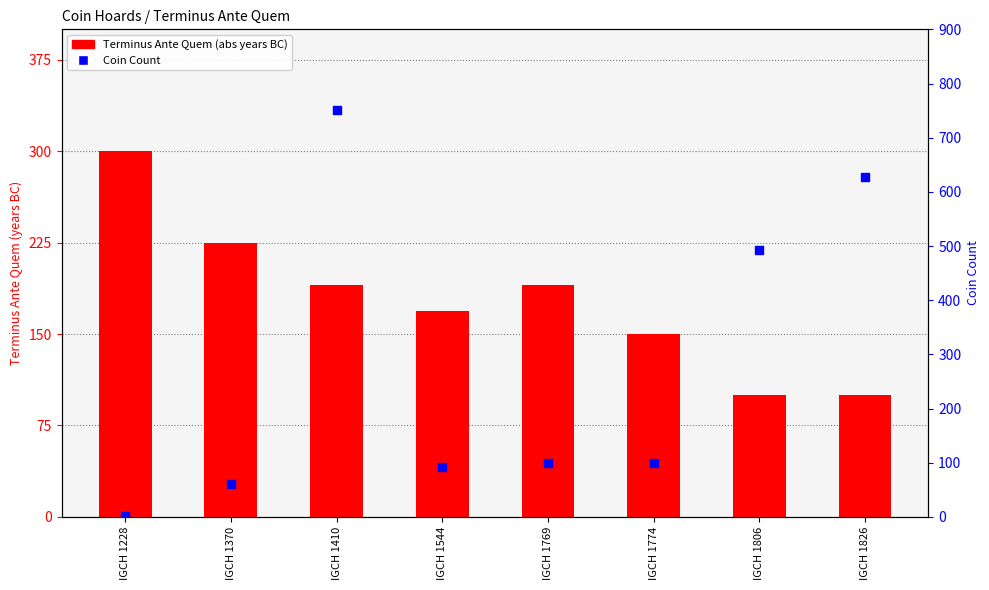

Which series contains the highest Y value?

Coin Count